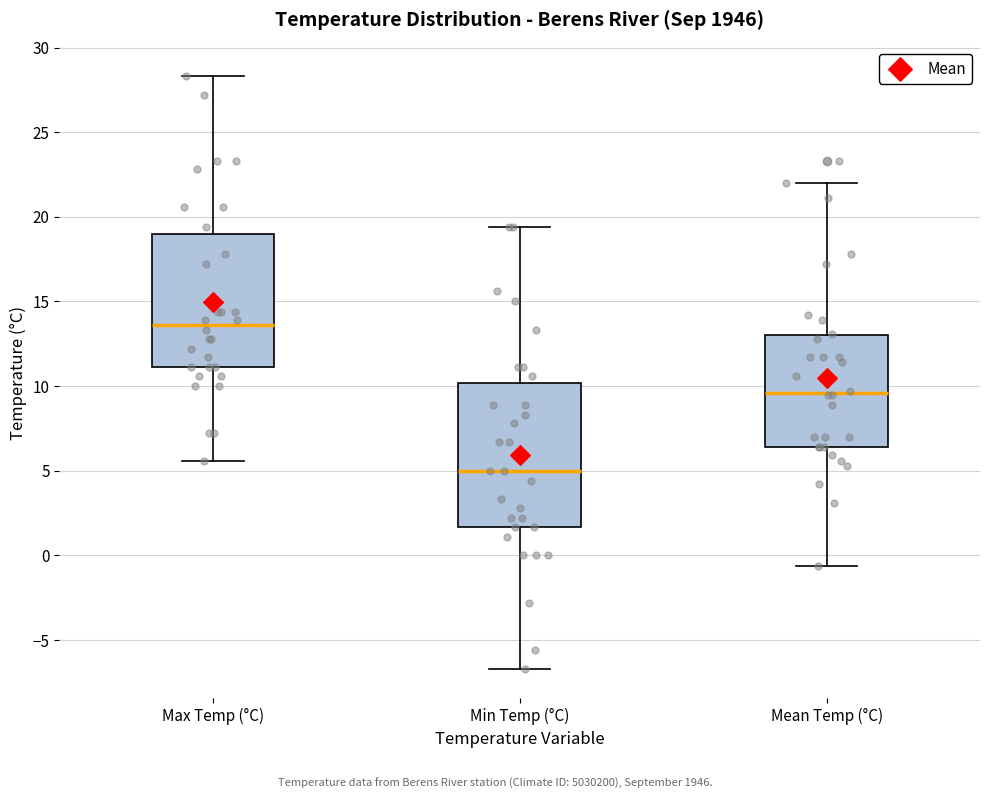

Where does the median line of the box for Max Temp (°C) sit on the y-axis? The values are not printed on the chart, so give them approximately, as read against the axis.

13.5